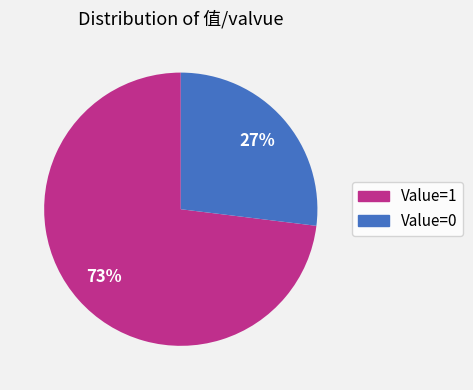

Is there a majority slice in this chart?

Yes